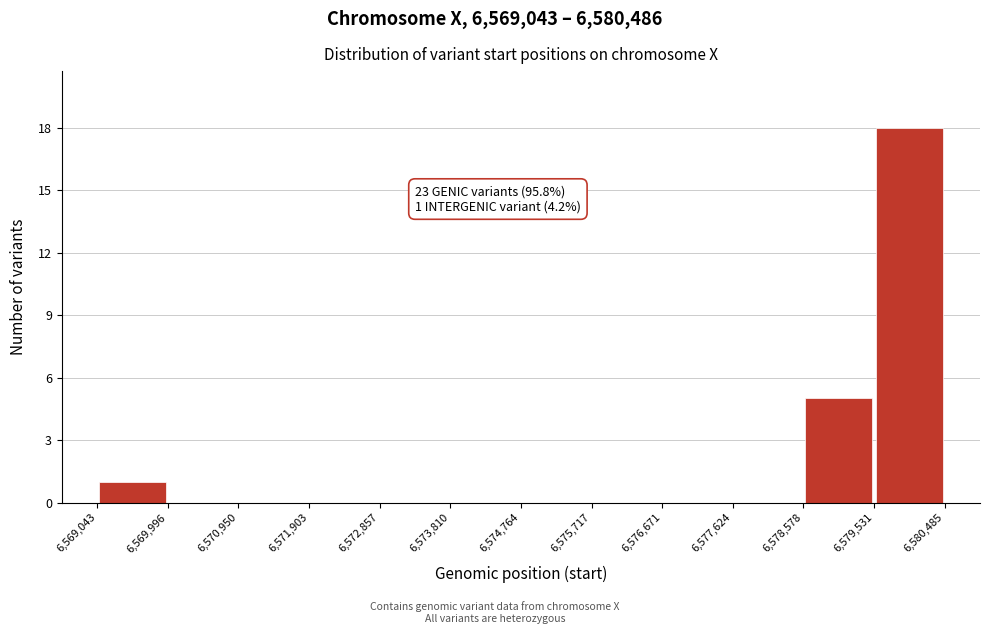

Over which range of the x-axis is the bar tallest?

6,579,531 to 6,580,485